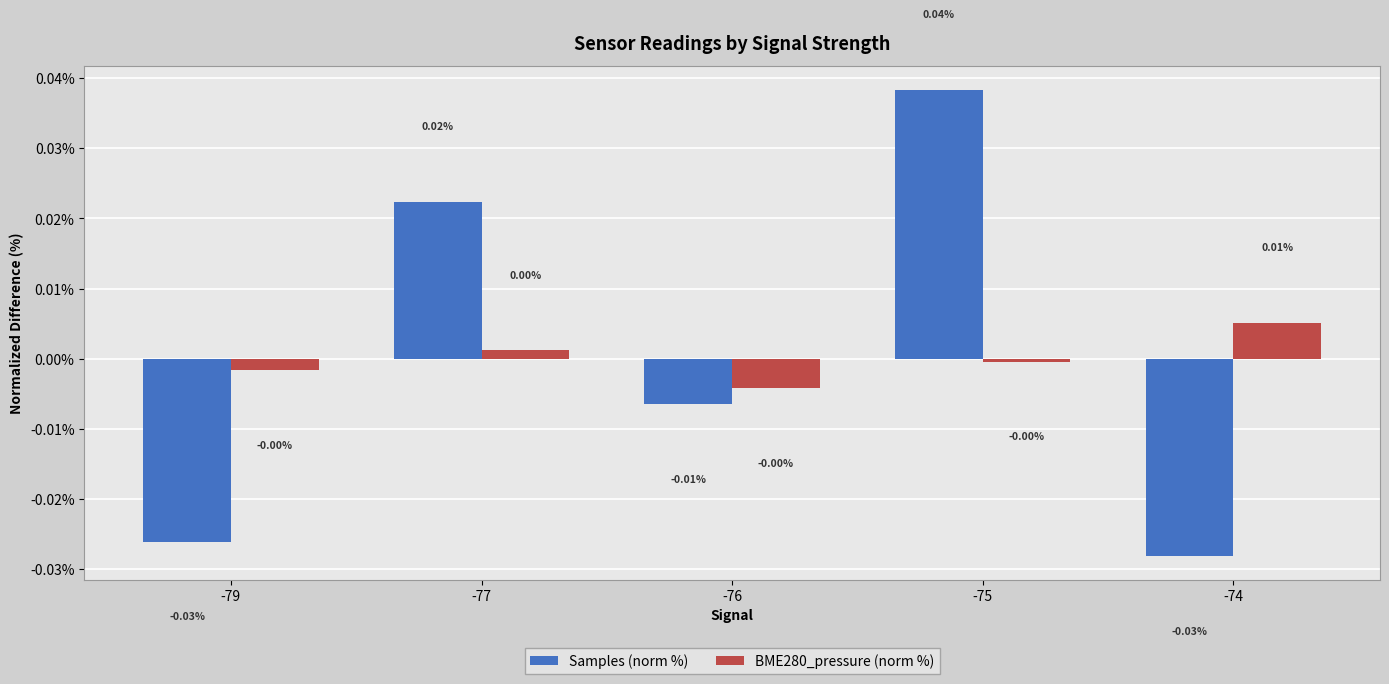

At which category is the sum across all series the highest?

-75